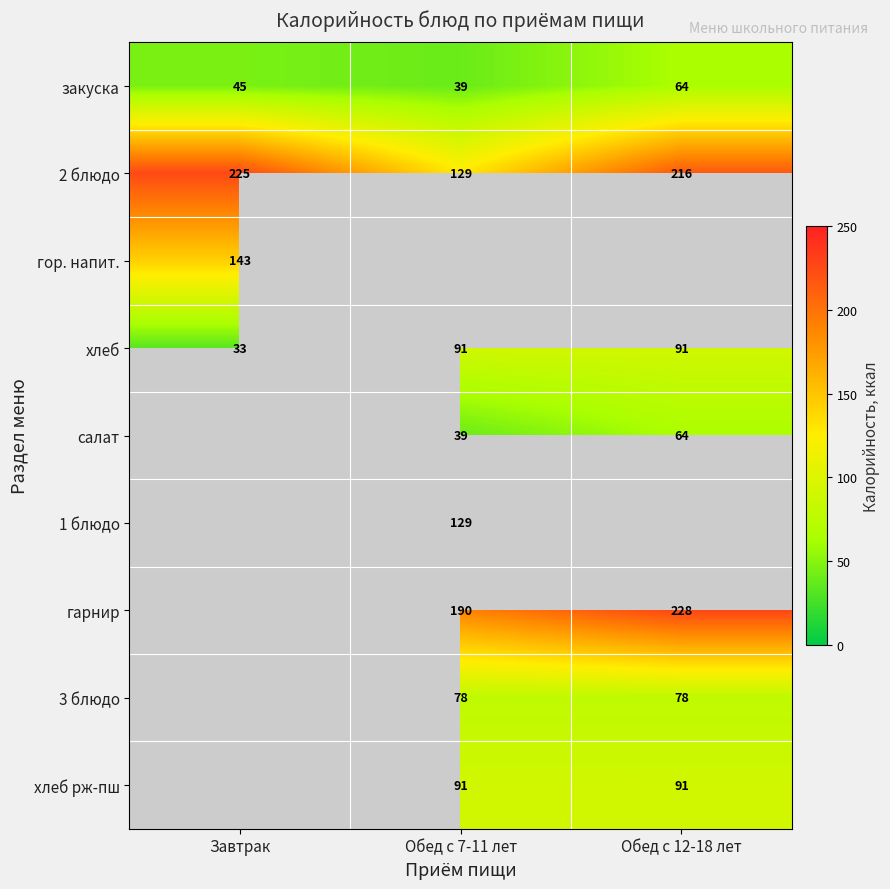

The value of хлеб рж-пш at Обед с 12-18 лет is 91.0. True or false?

True